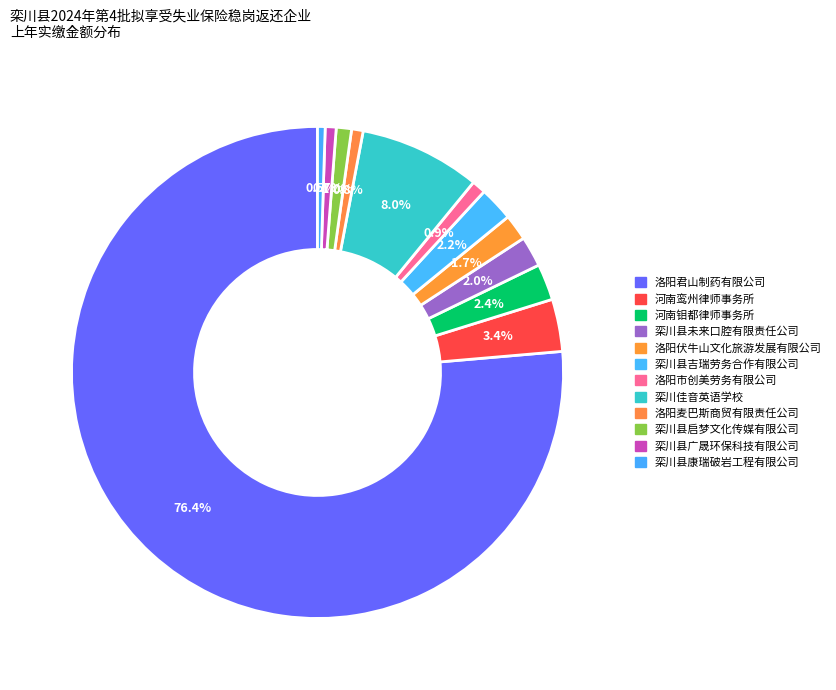

Rank the categories by value from lowest to highest.

栾川县康瑞破岩工程有限公司, 栾川县广晟环保科技有限公司, 洛阳麦巴斯商贸有限责任公司, 洛阳市创美劳务有限公司, 栾川县启梦文化传媒有限公司, 洛阳伏牛山文化旅游发展有限公司, 栾川县未来口腔有限责任公司, 栾川县吉瑞劳务合作有限公司, 河南钼都律师事务所, 河南鸾州律师事务所, 栾川佳音英语学校, 洛阳君山制药有限公司